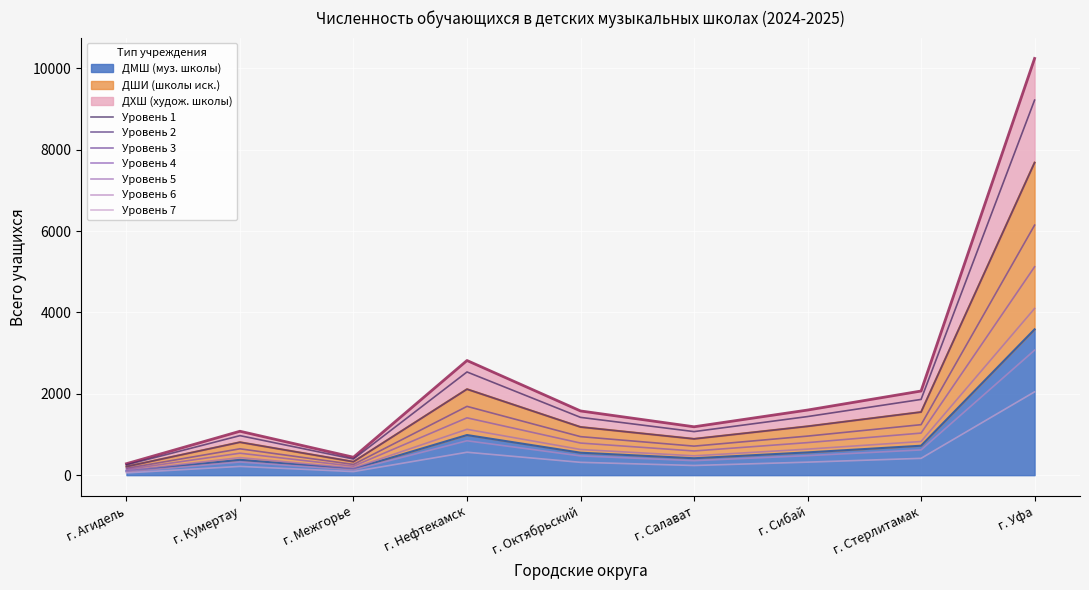

How many points are lower than both their immediate neighbors (excluding endpoints)?

2